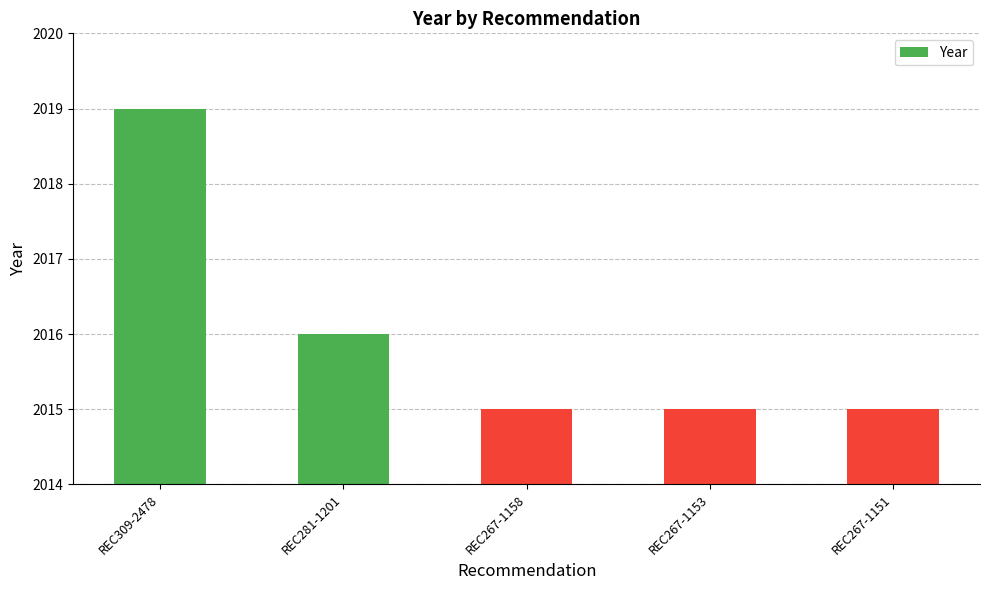

What is the greatest value displayed?

2019